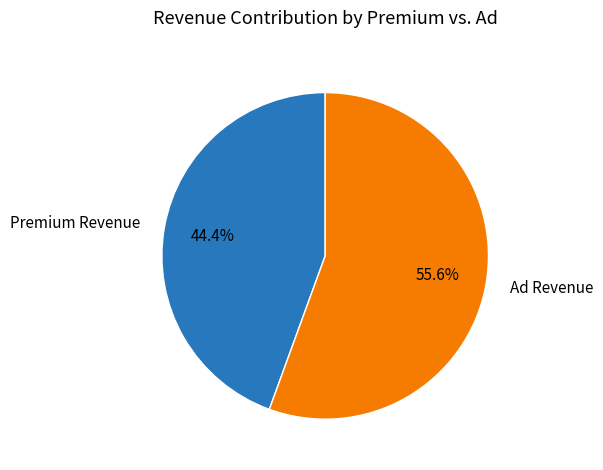

Rank the categories by value from highest to lowest.

Ad Revenue, Premium Revenue